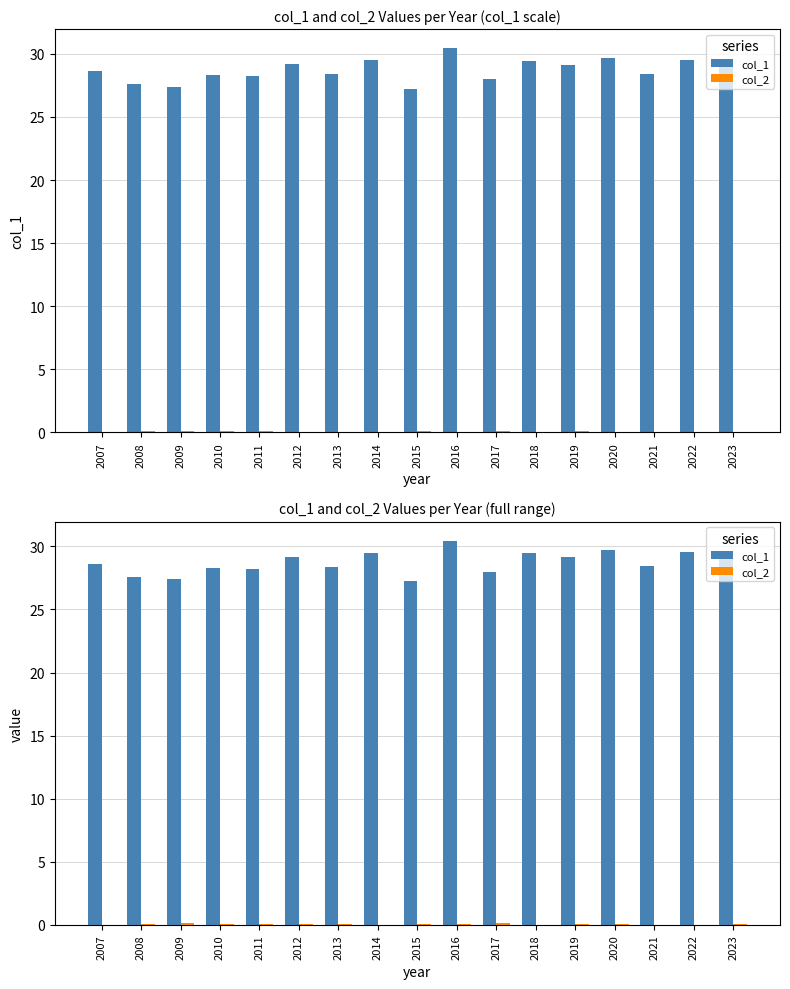

At how many categories does at least one series exceed 21?

17